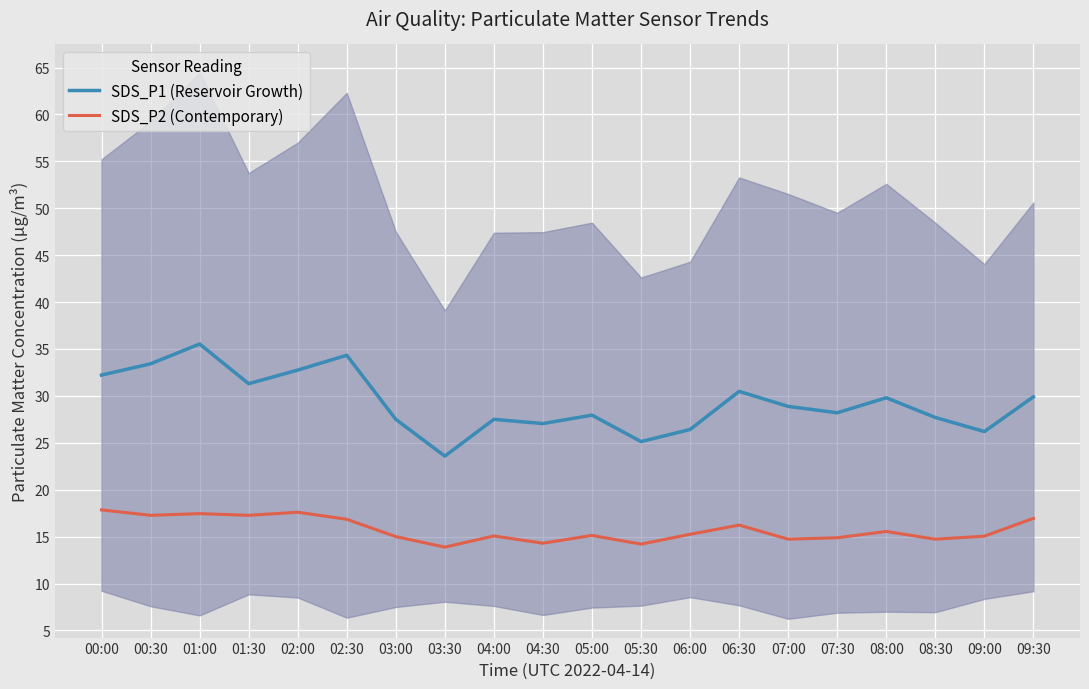

What is the label of the 17th point from the right?

01:30